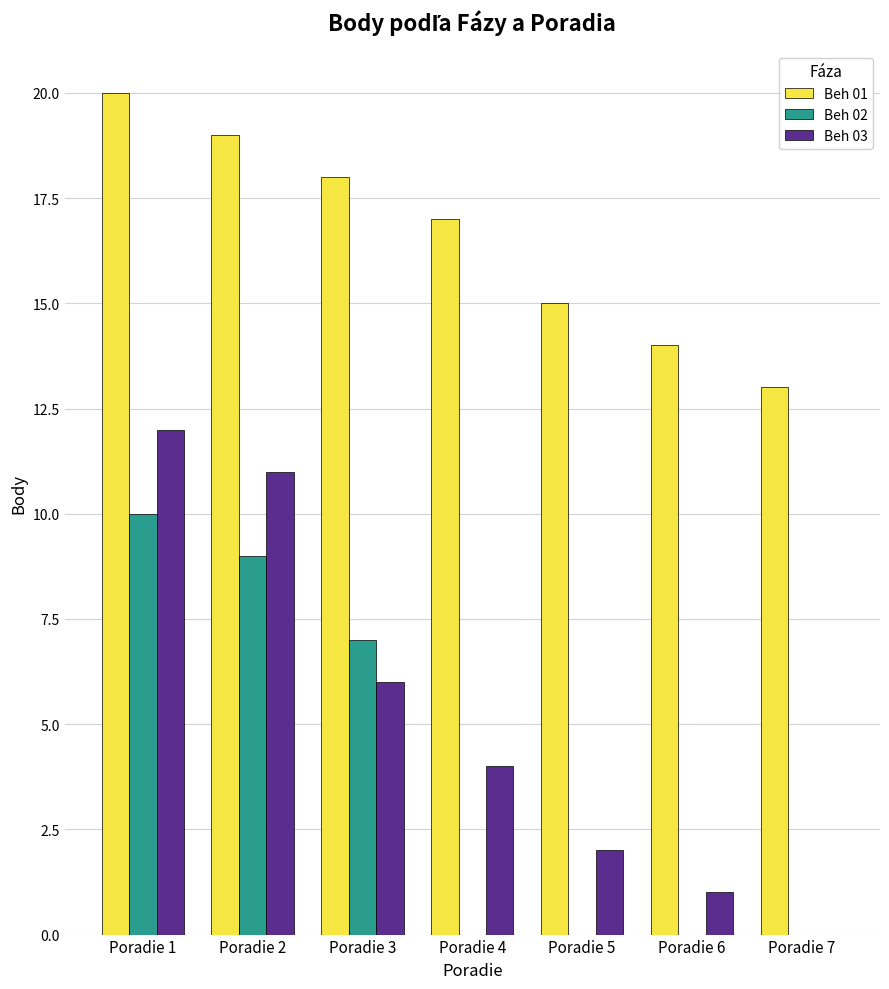

At which category does the chart reach its peak across all series?

Poradie 1